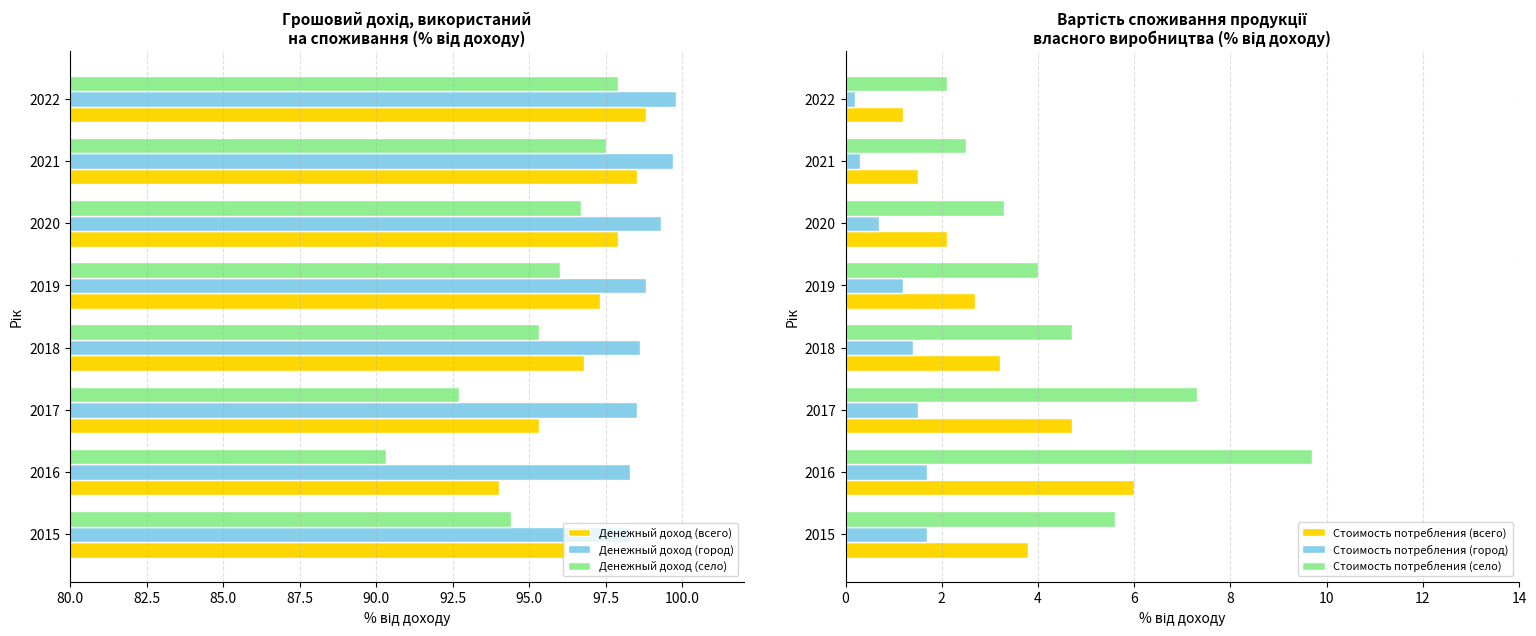

What is the smallest value displayed?

0.2